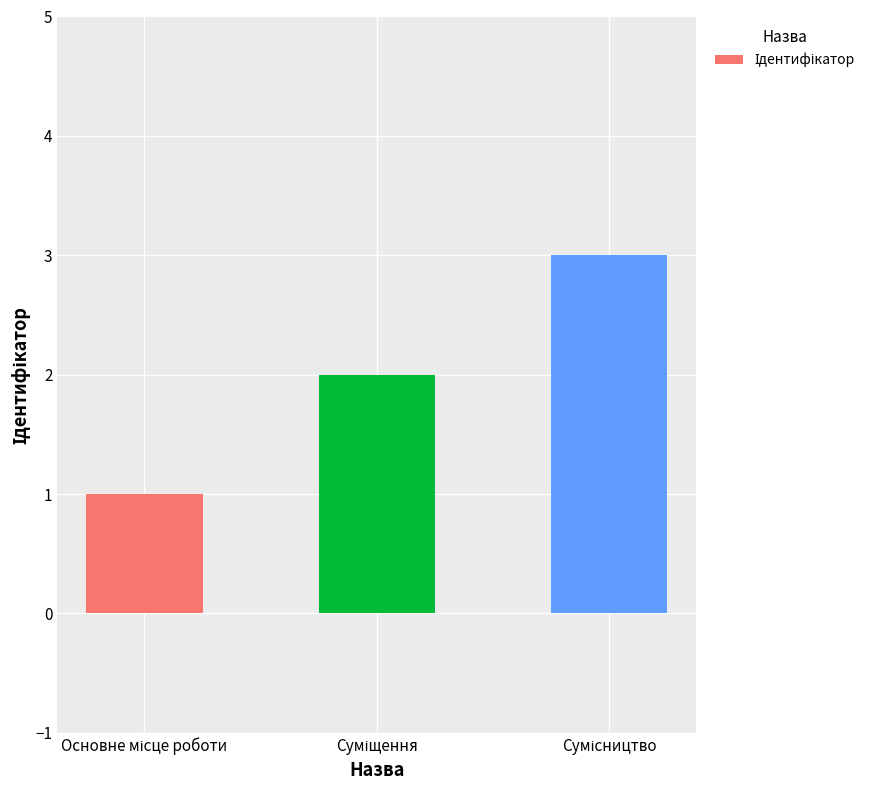

What is the maximum value shown in the chart?

3